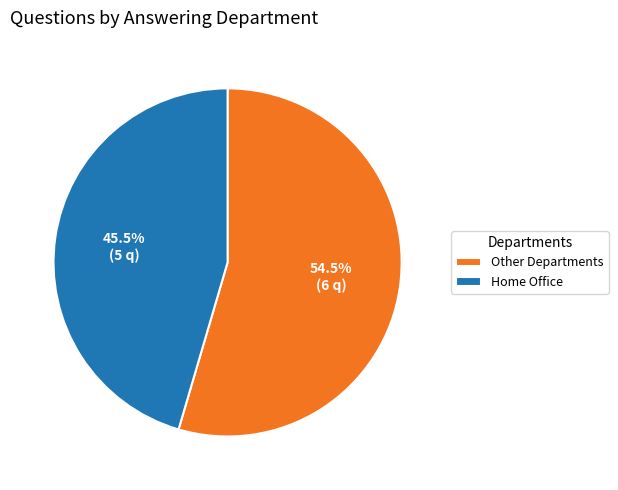

To the nearest percent, what is the average slice percentage?

50%